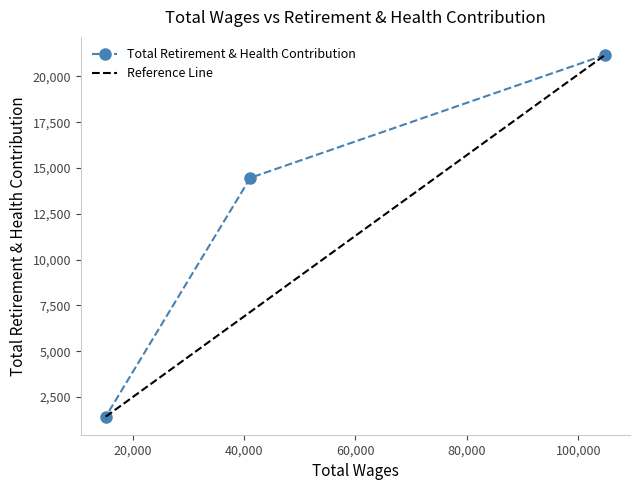

The value at 15185.0 is 1427. True or false?

True